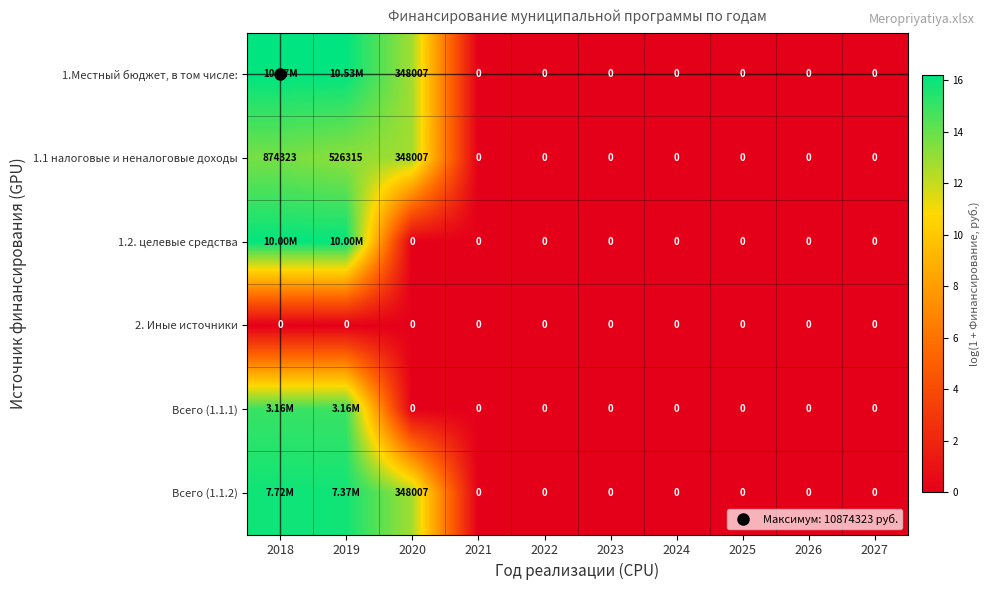

At which category is the sum across all series the highest?

2018